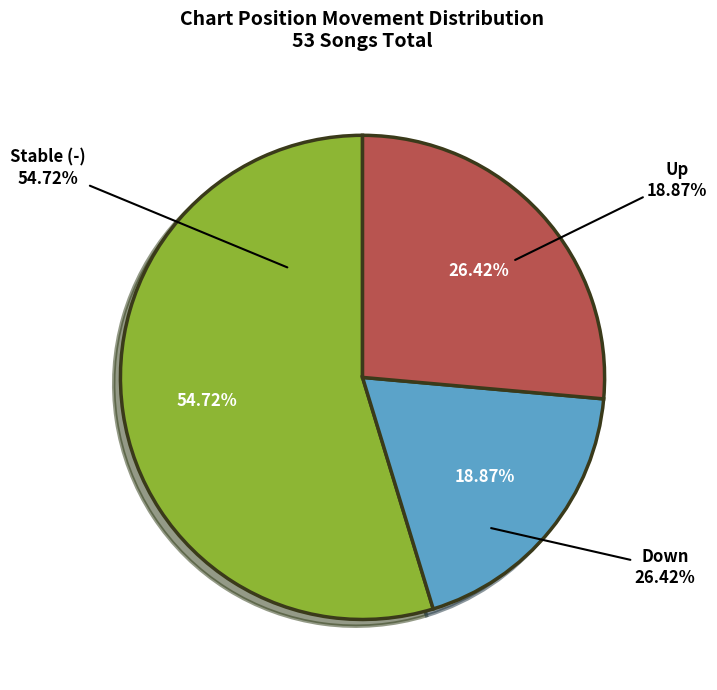

The down slice represents 26% of the pie. True or false?

True